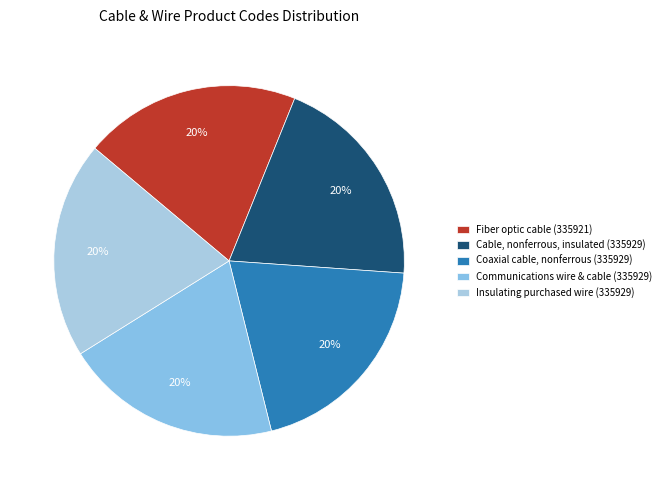

How many segments does this pie chart have?

5